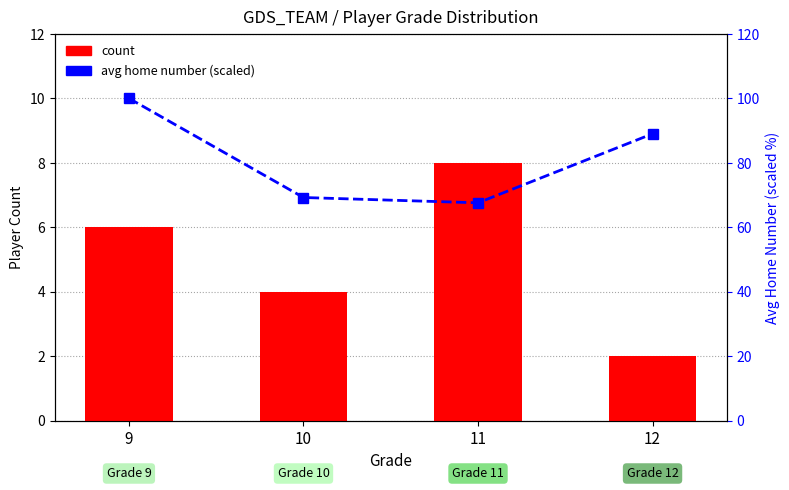

What is the difference between the highest and lowest values at 11?

59.6